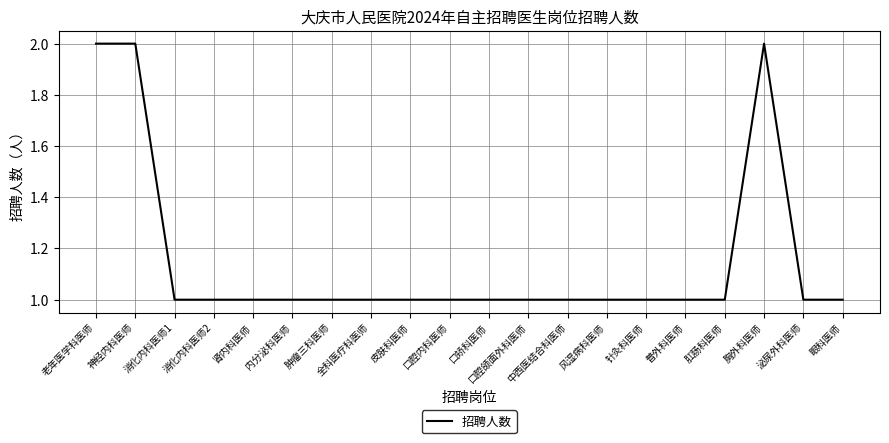

Is it true that the value at 肛肠科医师 is 1?

True